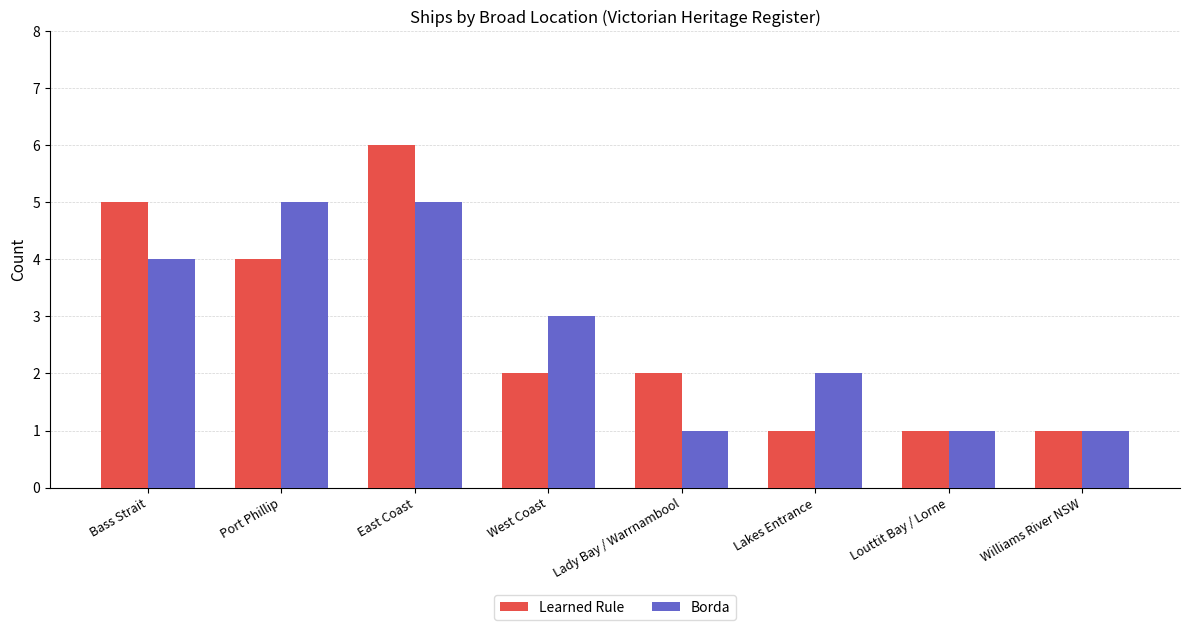

Is the value of Borda at East Coast greater than the value of Learned Rule at Louttit Bay / Lorne?

Yes